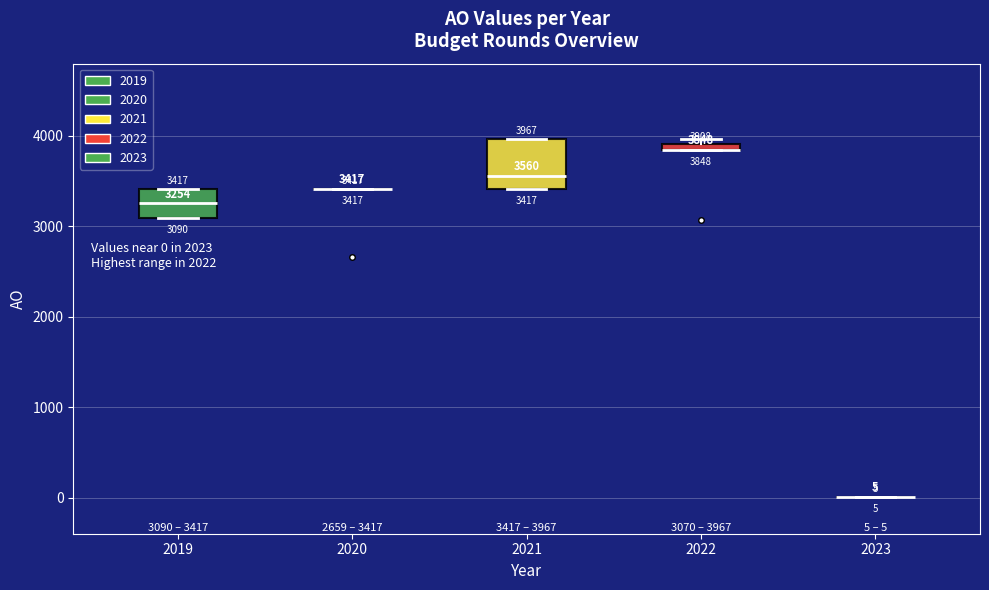

Comparing the boxes themselves (not the whiskers), which one is the tallest?

2021